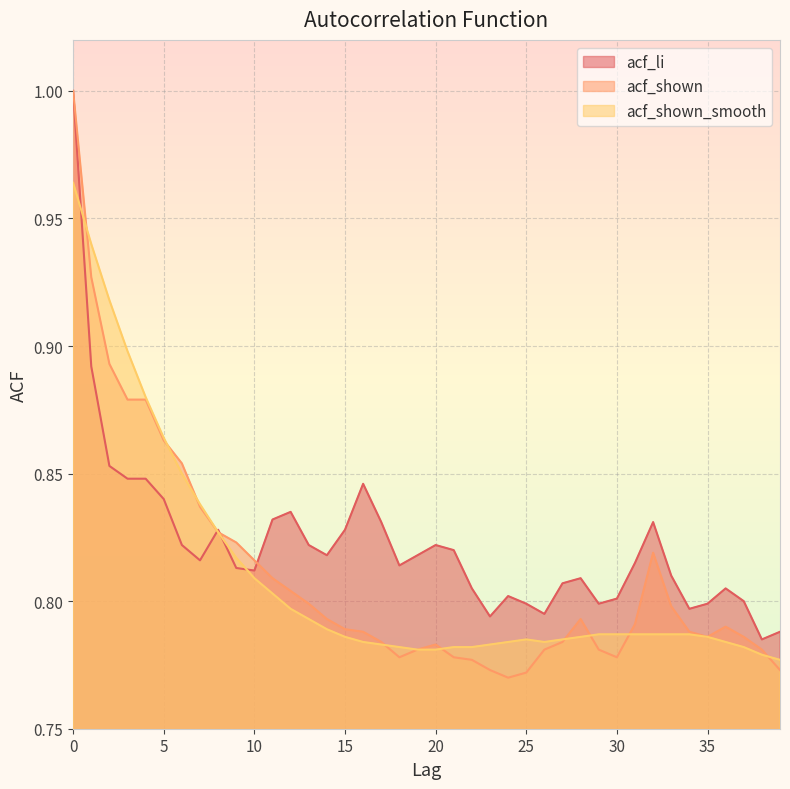

Which series changed the most between 27 and 31?

acf_li